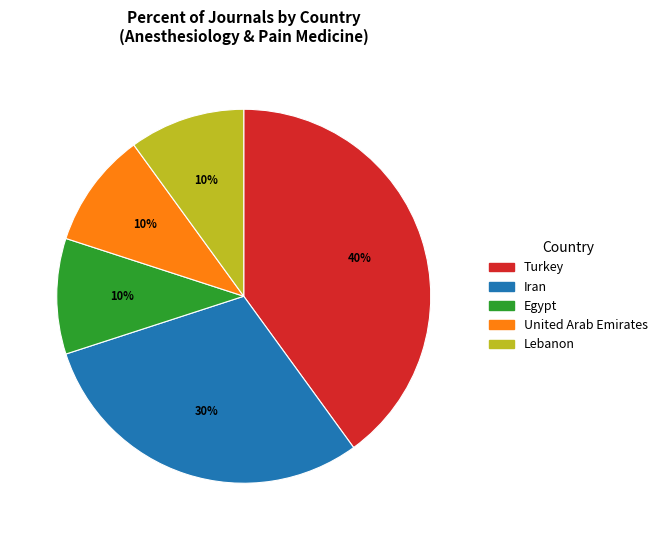

The Iran slice represents 10% of the pie. True or false?

False